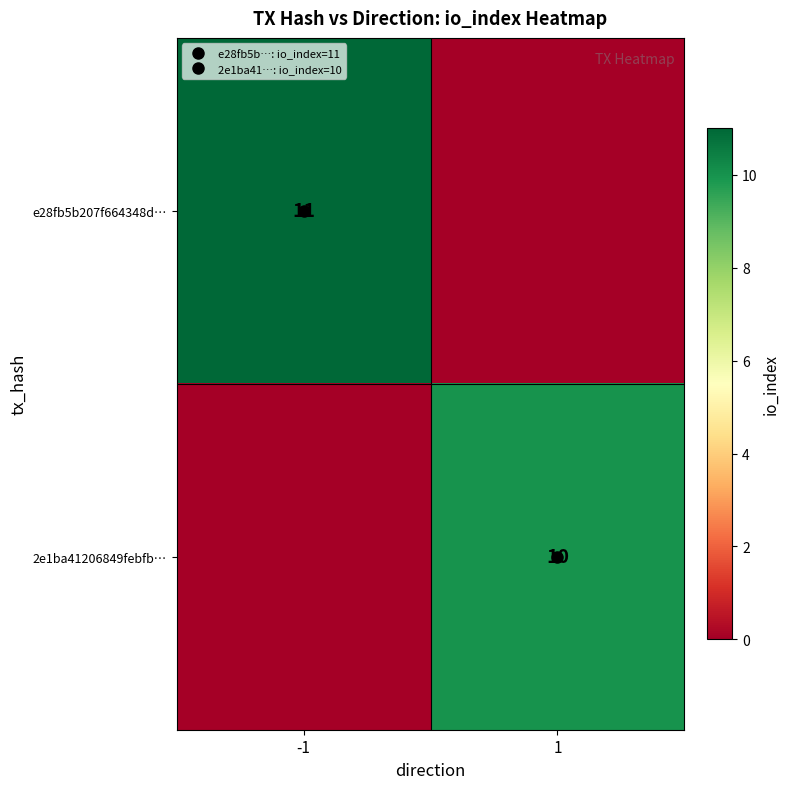

Is it true that 2e1ba41206849febfb… equals 10 at 1?

True